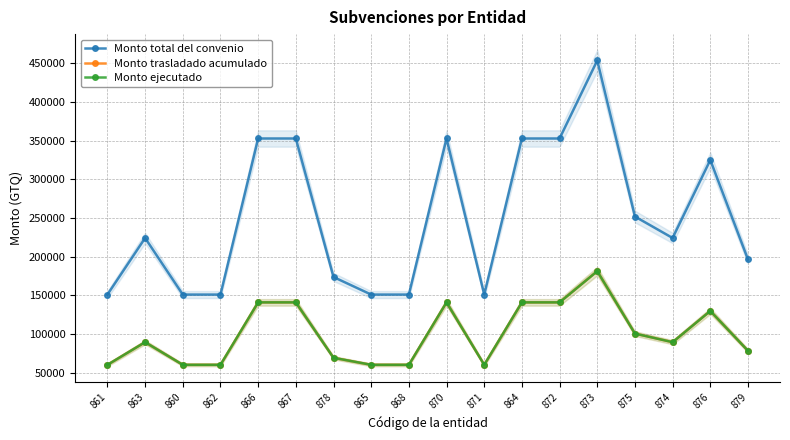

Where is Monto total del convenio nearest to the value 302340?

876